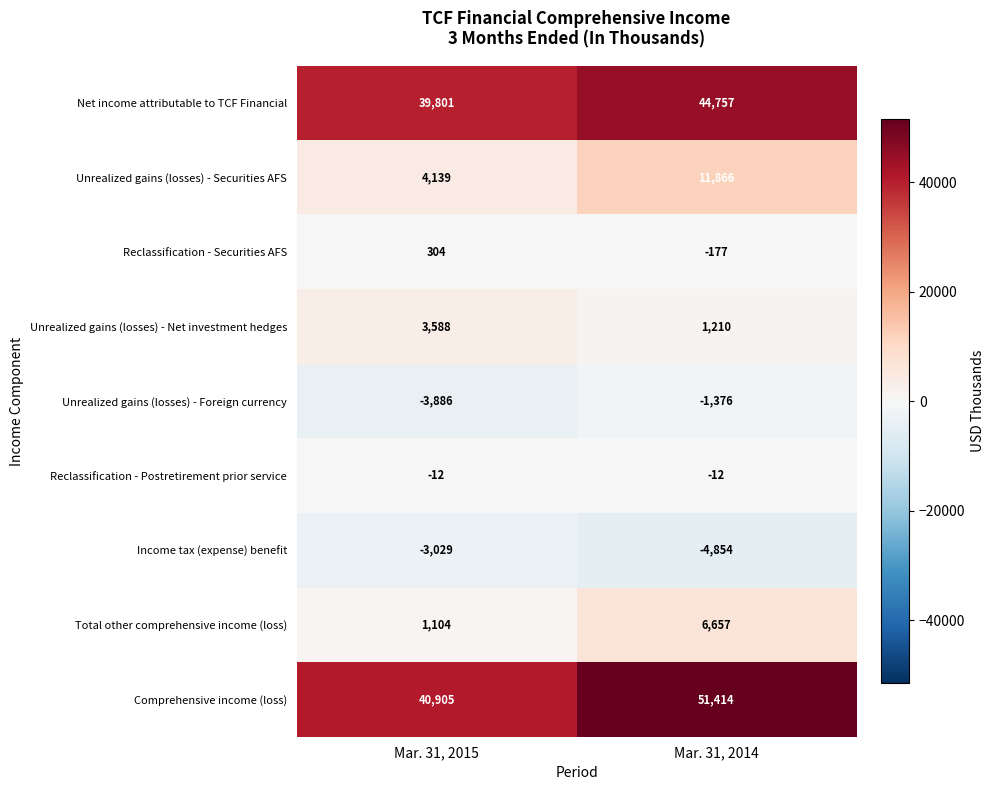

At which category does the chart reach its peak across all series?

Mar. 31, 2014